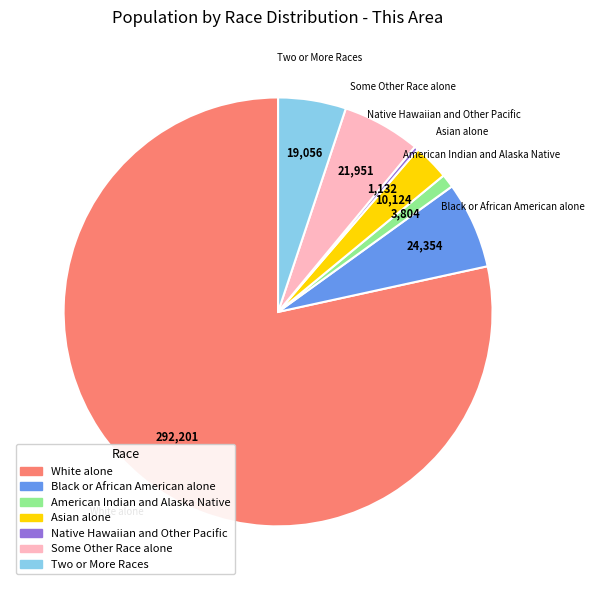

How many slices are in this pie chart?

7